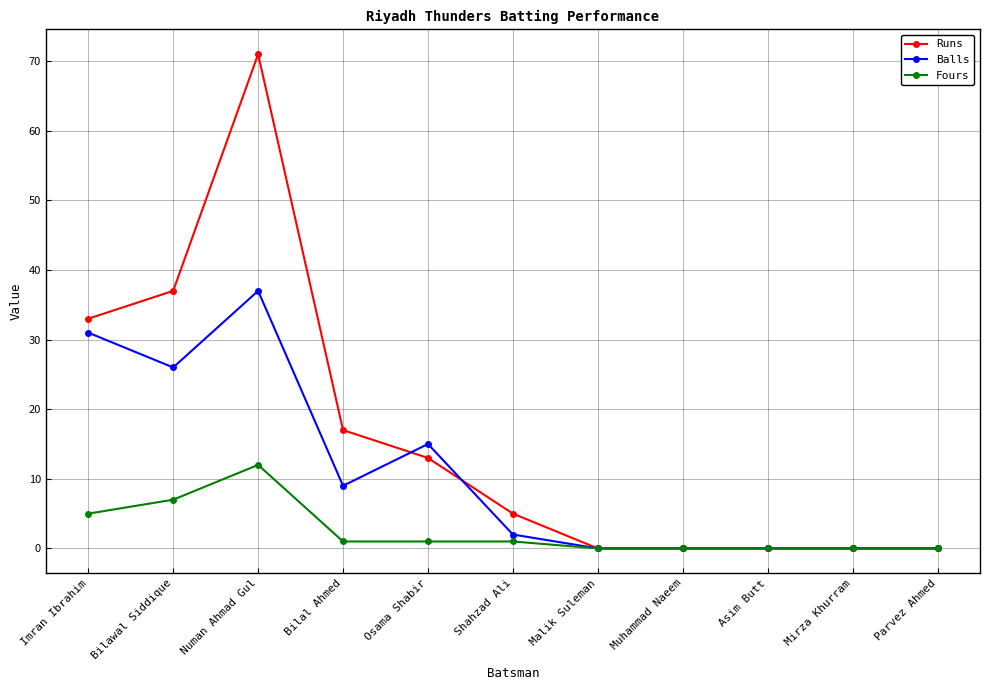

True or false: Runs and Balls intersect in this chart.

True